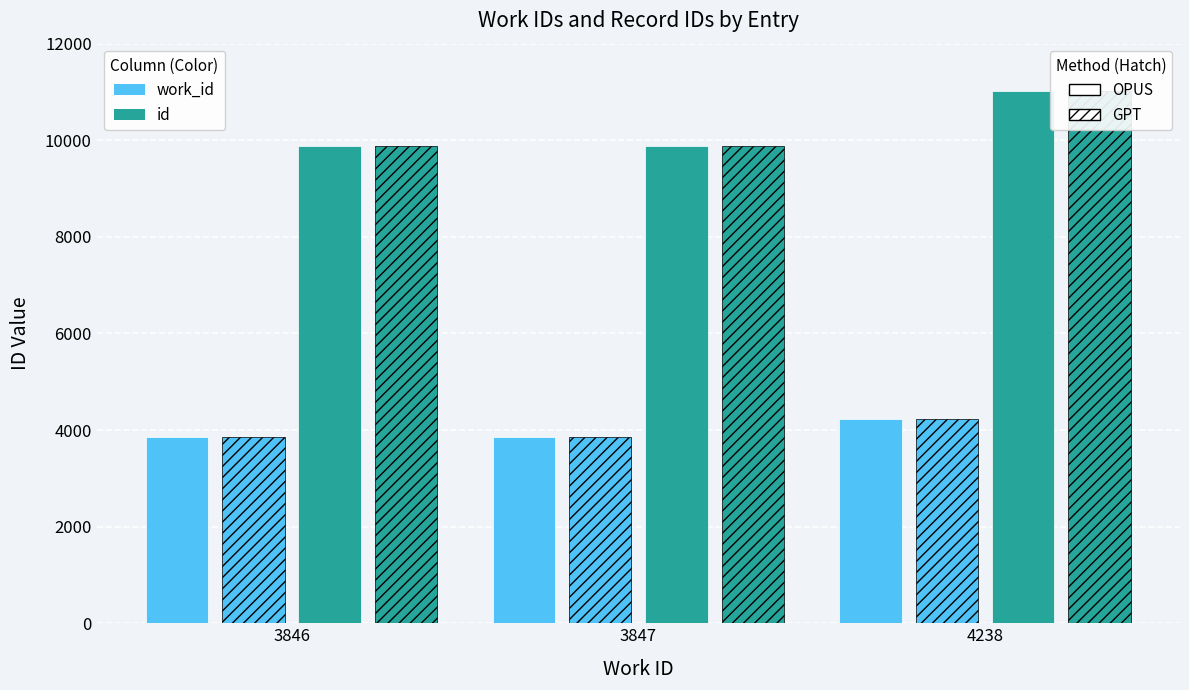

What value does the id (GPT) series have at 4238, to the nearest 50?

11050